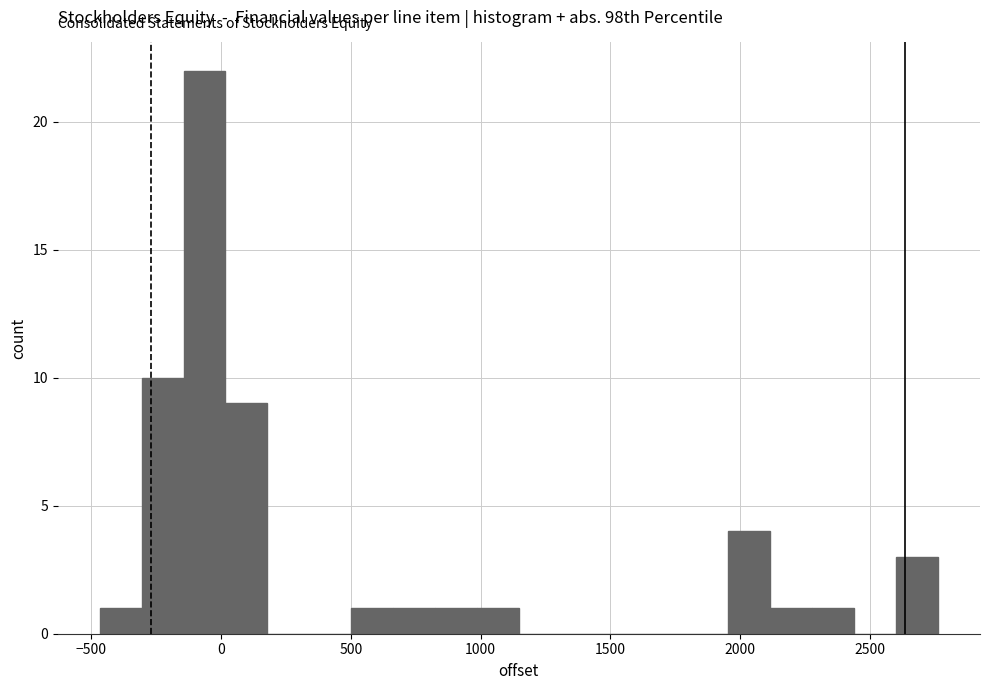

Around what value on the x-axis is the tallest bar? Give the approximate position of its centre, as read against the axis.

-50